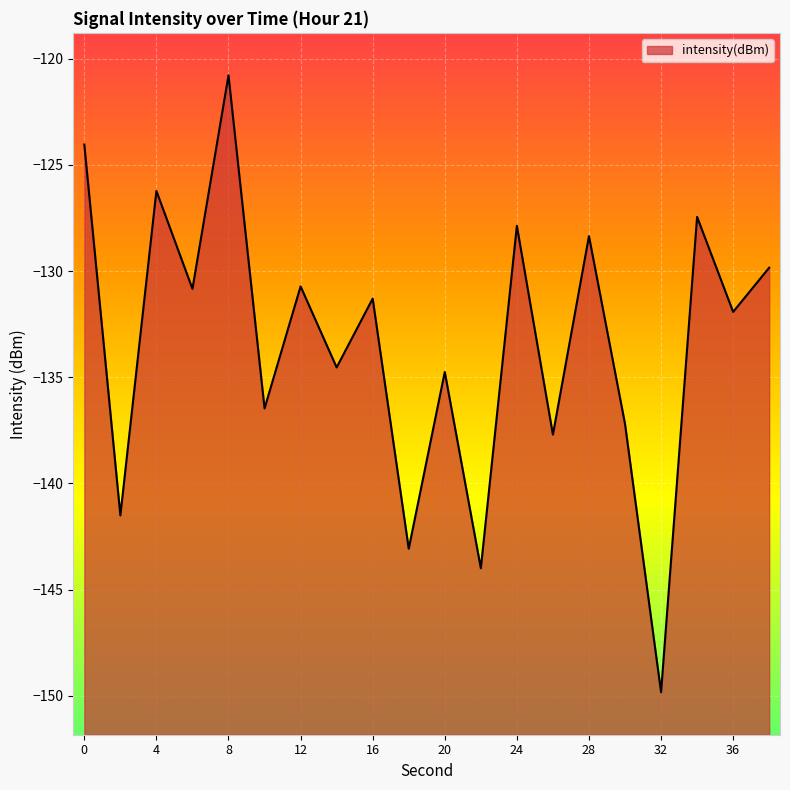

Reading right to left, list all the values displayed in this chart.

-129.8	-131.9	-127.4	-149.8	-137.2	-128.4	-137.7	-127.9	-144.0	-134.8	-143.1	-131.3	-134.5	-130.7	-136.5	-120.8	-130.8	-126.2	-141.5	-124.0